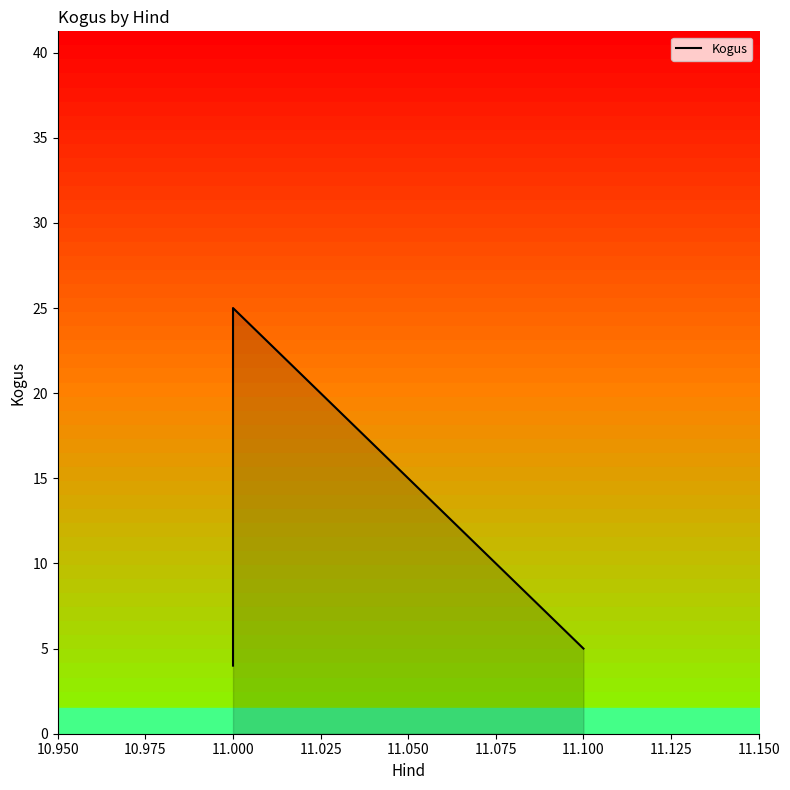

How many interior local peaks (higher than both neighbors) does the data have?

1